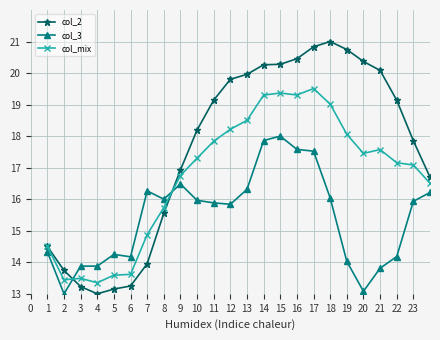

True or false: col_mix has more than 0 interior local peaks.

True